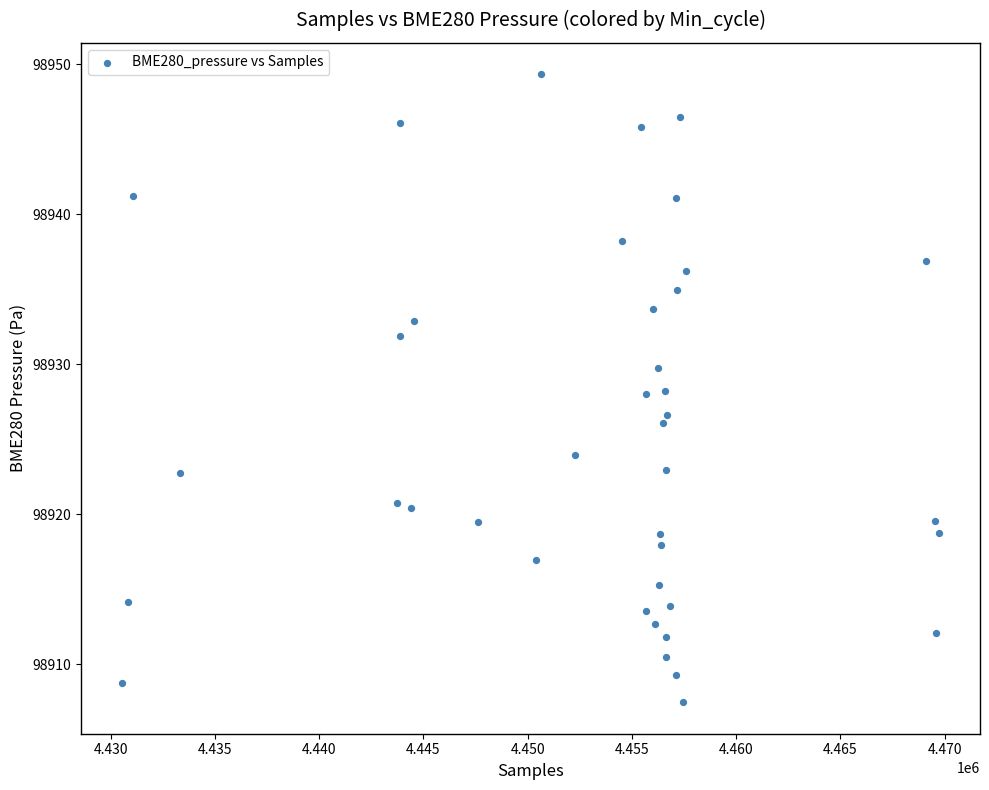

What is the range of X values (max minus min)?

39196.0